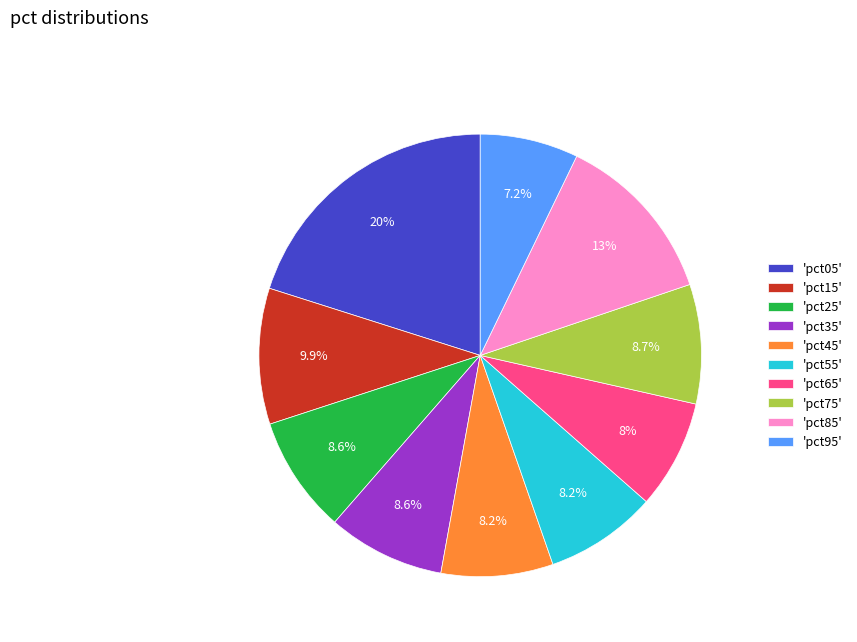

What portion of the pie excludes 'pct45'?

91.8%